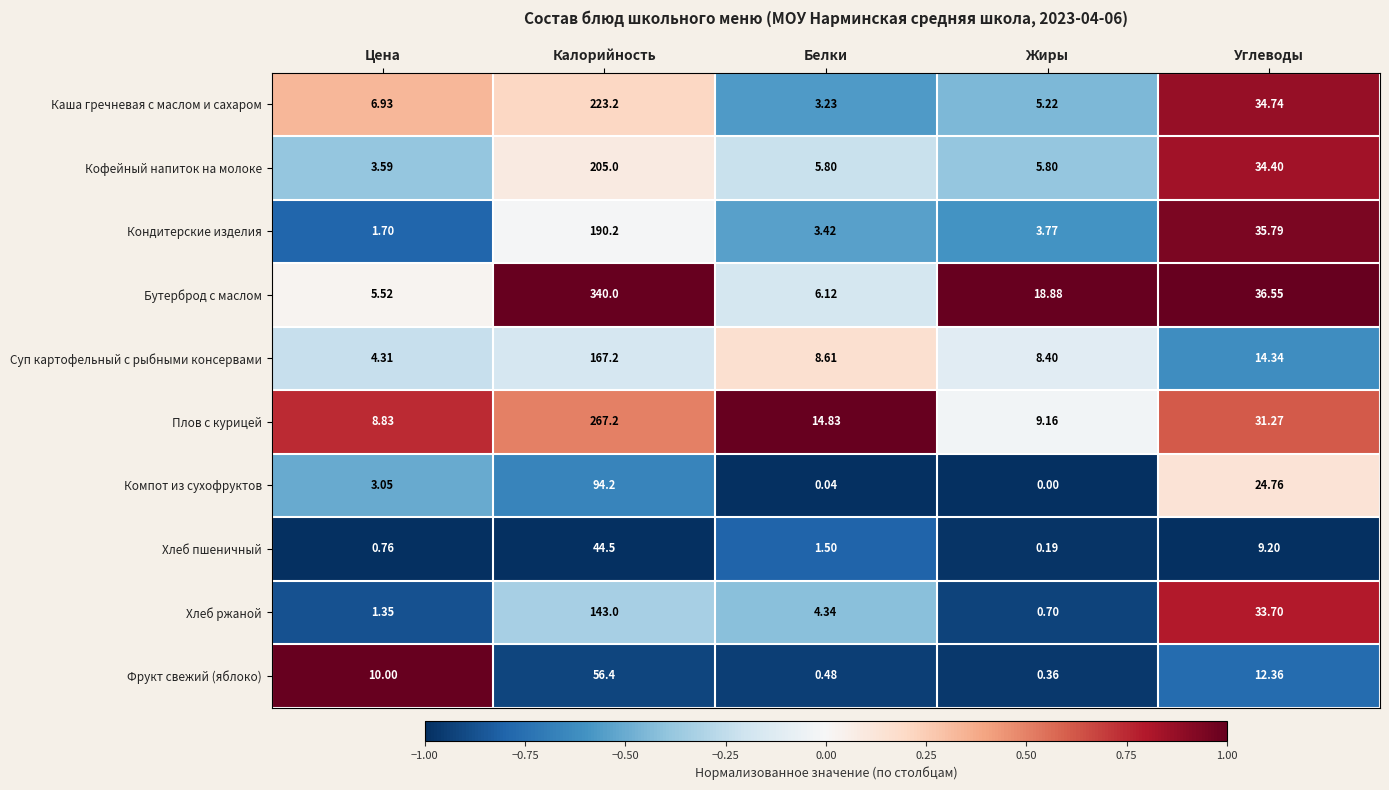

Rank the categories by Хлеб ржаной value from lowest to highest.

Жиры, Цена, Белки, Углеводы, Калорийность